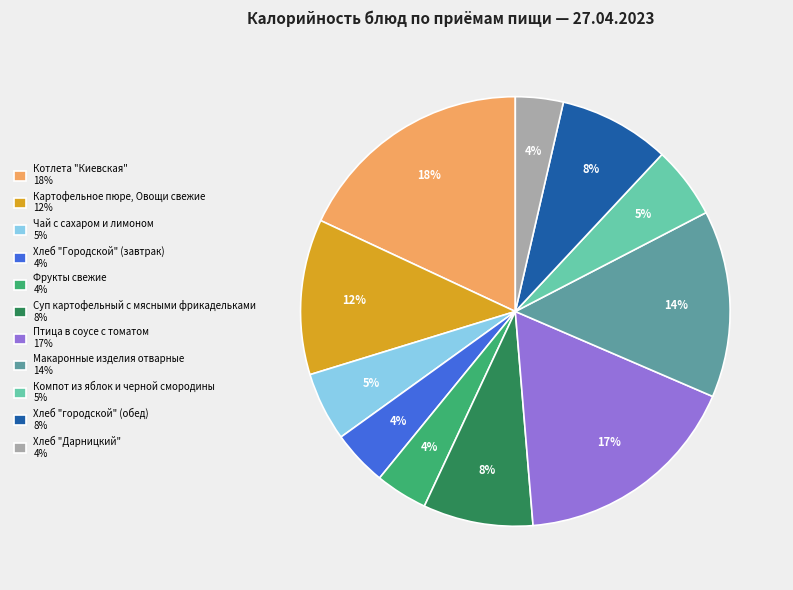

Which category has the biggest portion of the pie?

Котлета "Киевская"